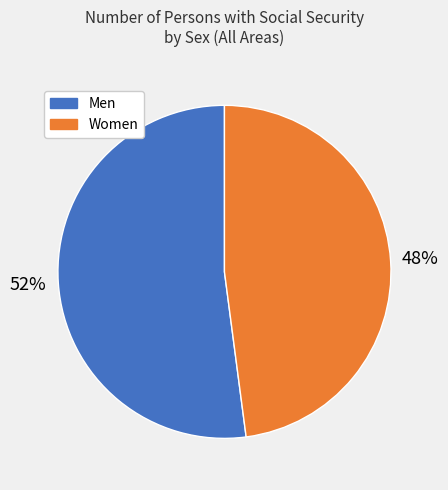

To the nearest percent, what is the difference between the largest and smallest slice percentages?

4%